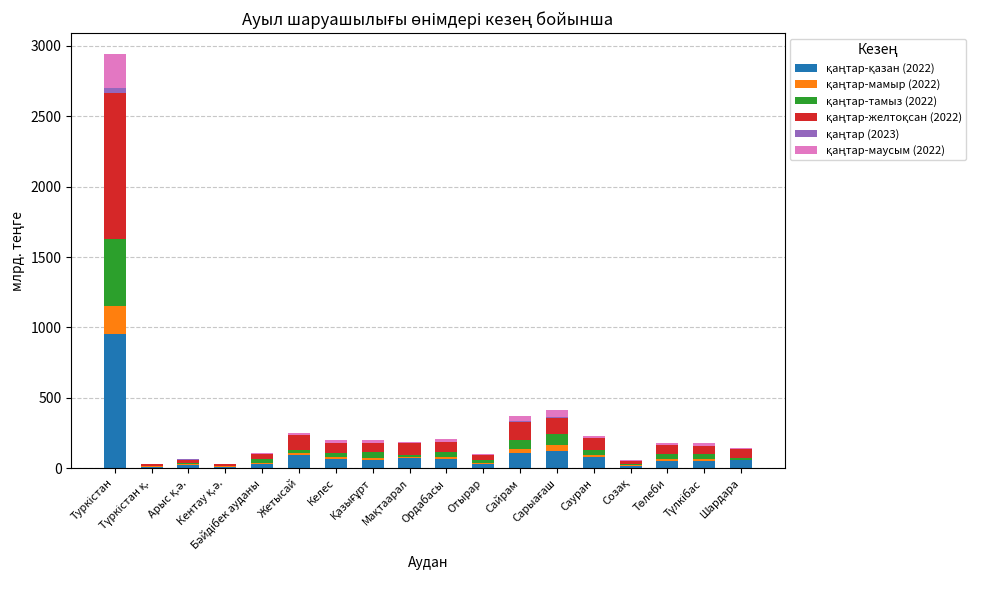

Rank the categories by қаңтар-маусым (2022) value from highest to lowest.

Туркістан, Сарыағаш, Сайрам, Ордабасы, Қазығұрт, Түлкібас, Төлеби, Келес, Сауран, Жетысай, Бәйдібек ауданы, Мақтаарал, Отырар, Созақ, Шардара, Арыс қ.ә., Кентау қ.ә., Түркістан қ.